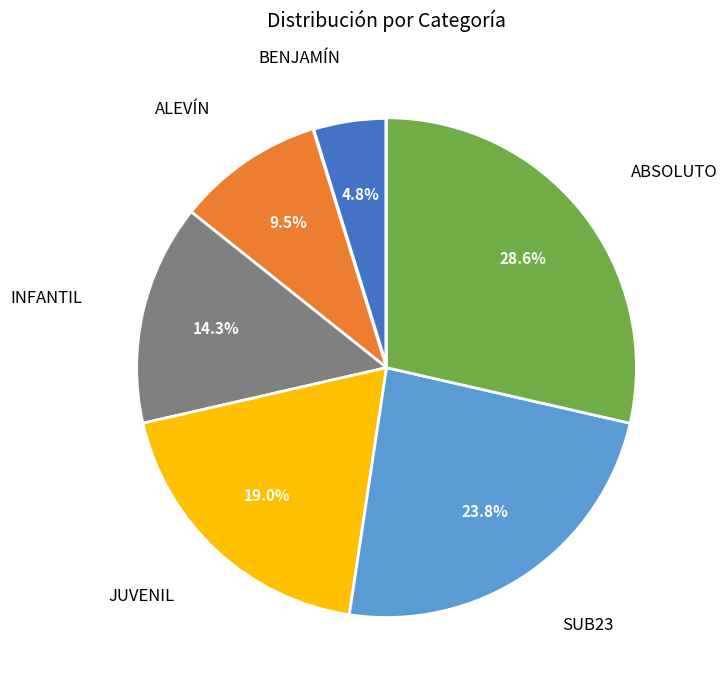

Is it true that ABSOLUTO is 34% of the pie?

False